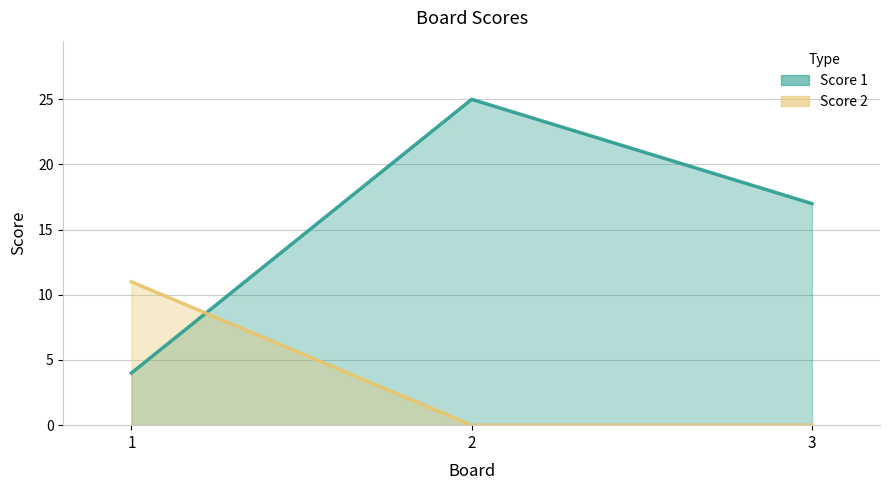

Rank the categories by Score 1 (line) value from lowest to highest.

1, 3, 2